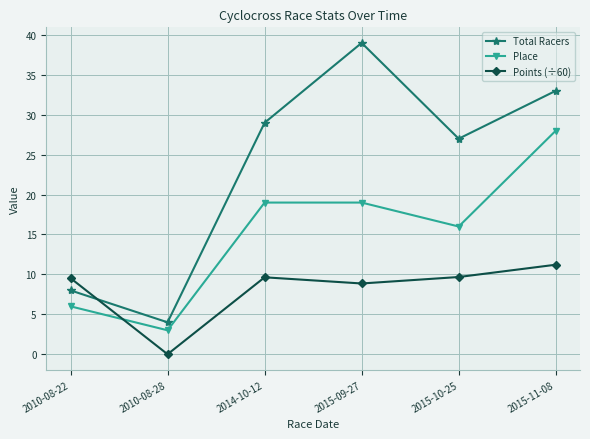

At which category does Points (÷60) reach its first local valley?

2010-08-28